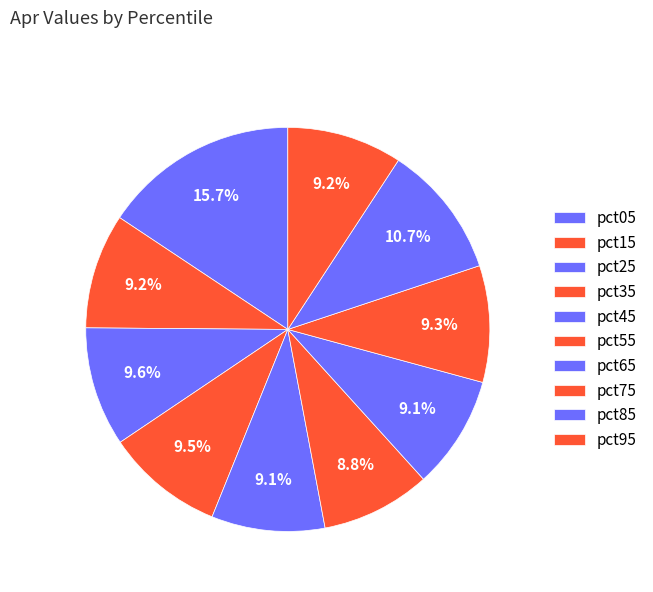

How many segments does this pie chart have?

10